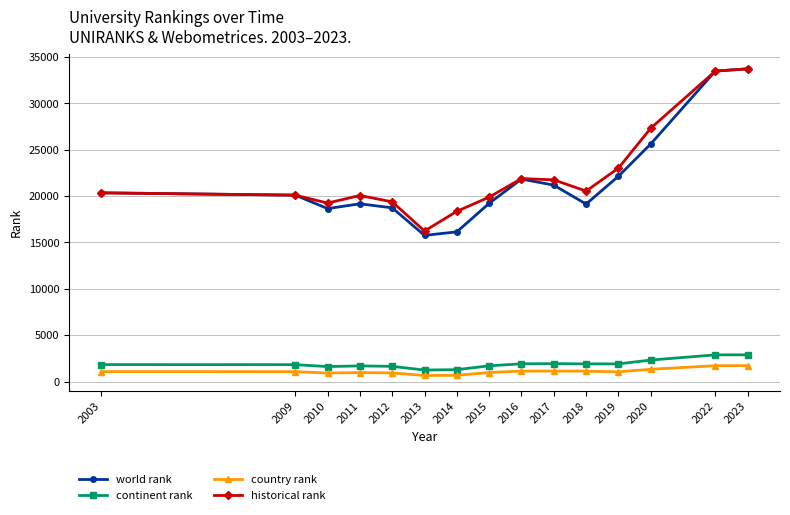

Where is world rank nearest to the value 24741?

2020